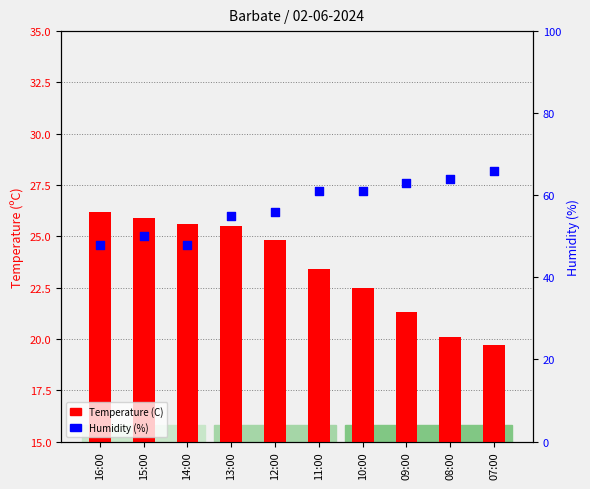

What is the total value across all series at 15:00?

75.9